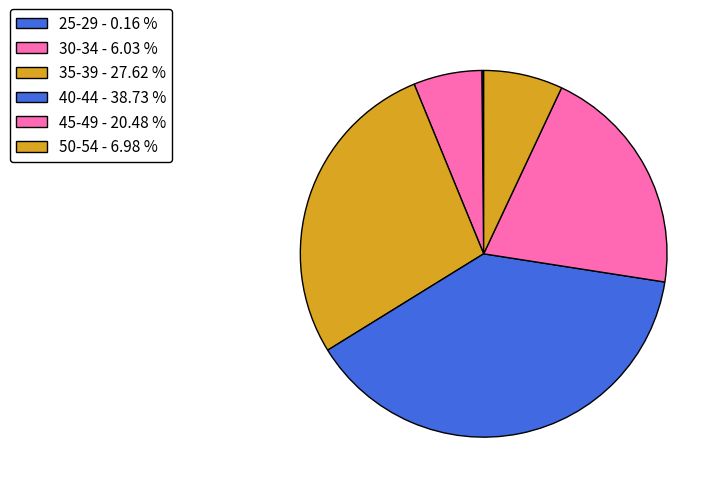

Which slice is the largest?

40-44 - 38.73 %